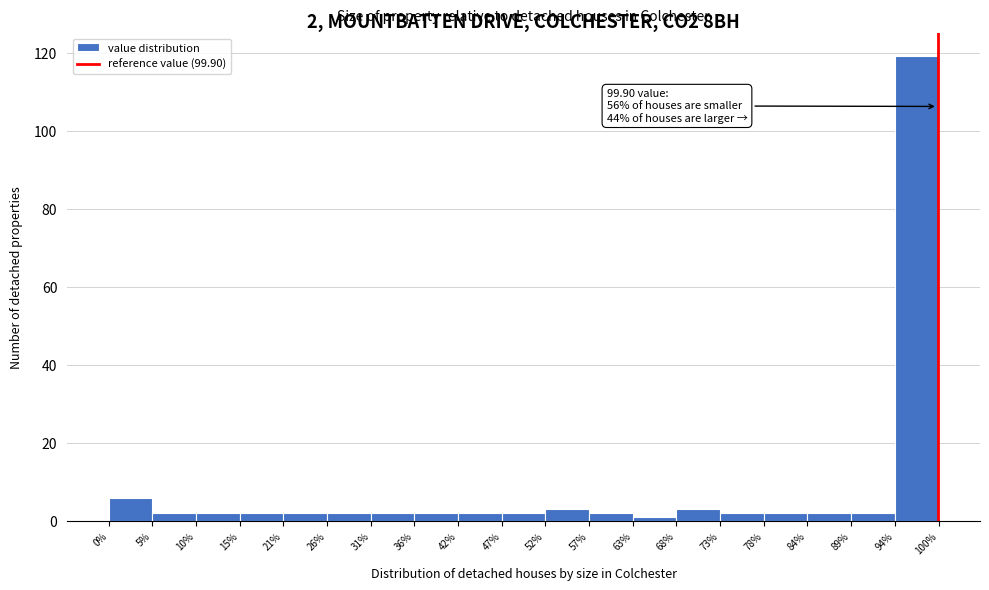

Which range on the x-axis has the tallest bar?

94% to 100%